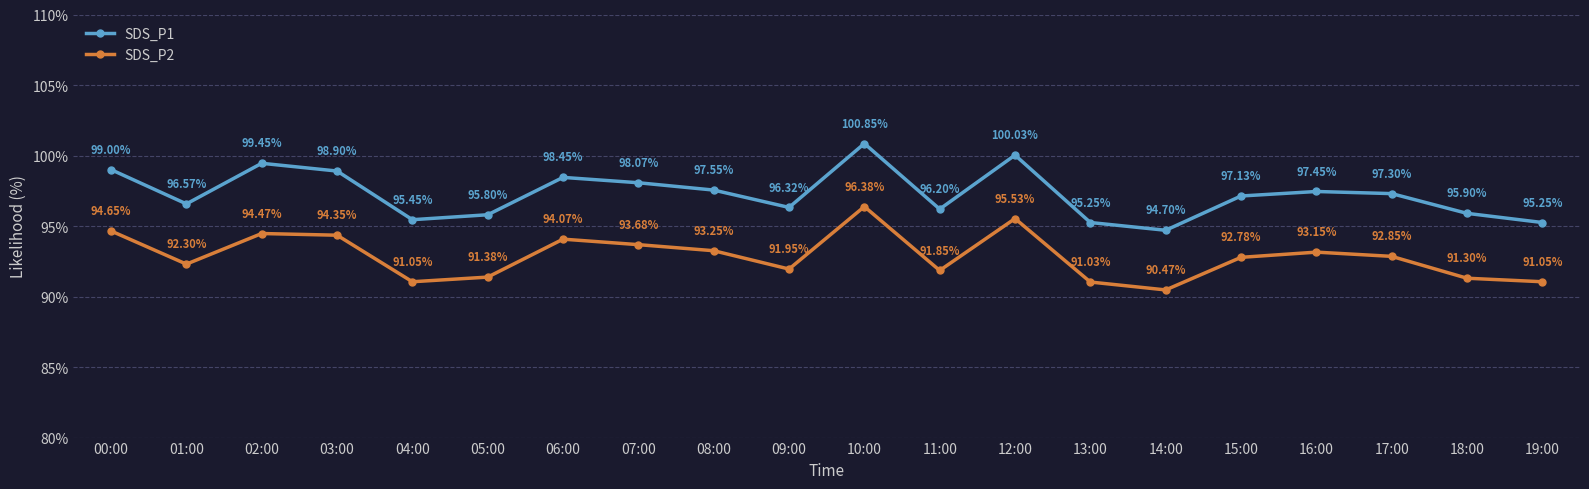

Rank the series at 00:00 from lowest to highest value.

SDS_P2, SDS_P1